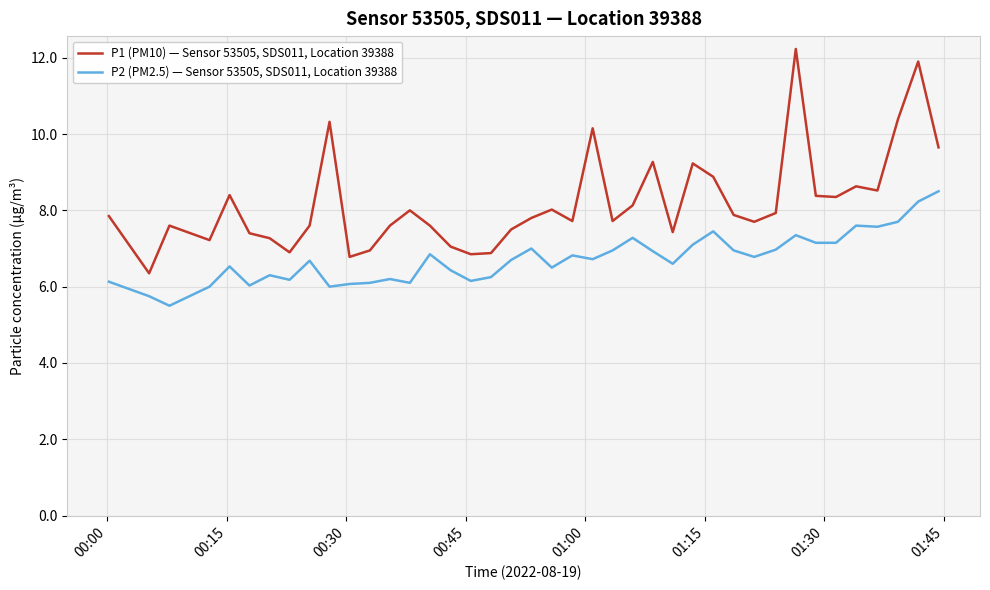

What is the difference between the maximum and minimum values in the P1 (PM10) — Sensor 53505, SDS011, Location 39388 series?

5.9